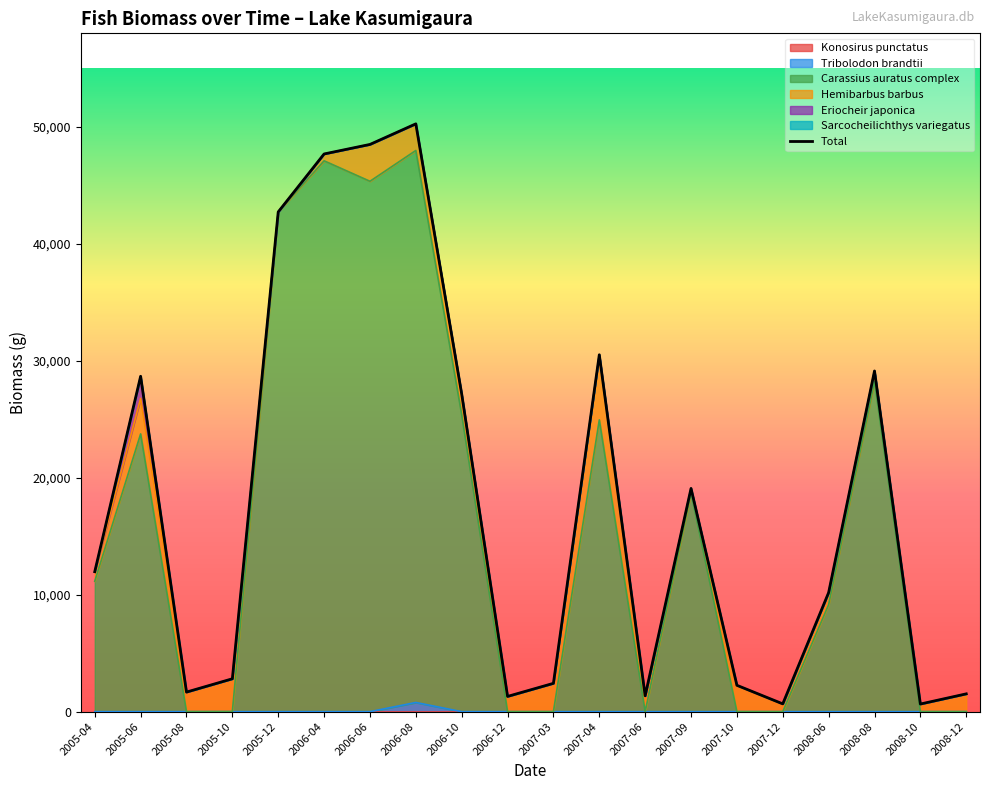

Rank the categories by value from lowest to highest.

2008-10, 2007-12, 2006-12, 2007-06, 2008-12, 2005-08, 2007-10, 2007-03, 2005-10, 2008-06, 2005-04, 2007-09, 2006-10, 2005-06, 2008-08, 2007-04, 2005-12, 2006-04, 2006-06, 2006-08